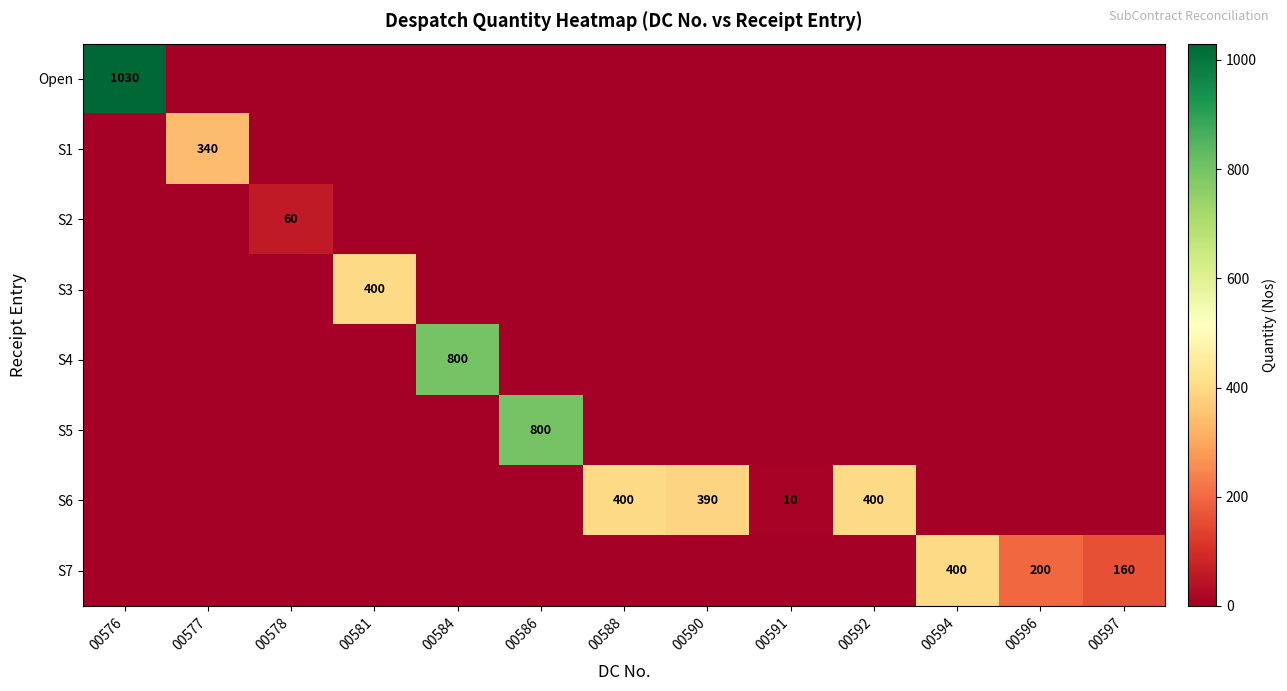

What is the greatest value displayed?

1030